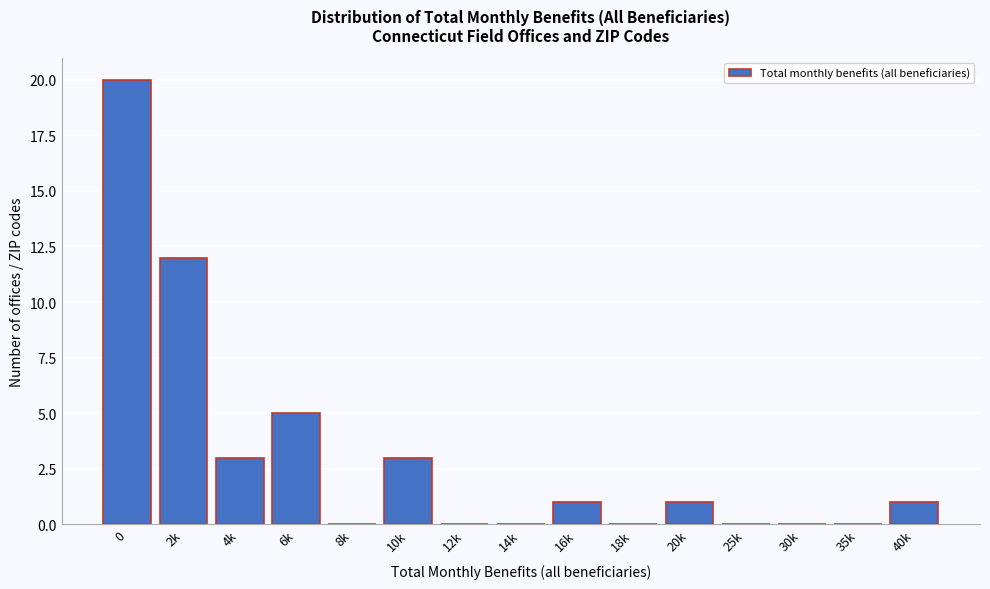

Reading left to right, transcribe all the data shown in this chart.

0=20	2k=12	4k=3	6k=5	8k=0	10k=3	12k=0	14k=0	16k=1	18k=0	20k=1	25k=0	30k=0	35k=0	40k=1